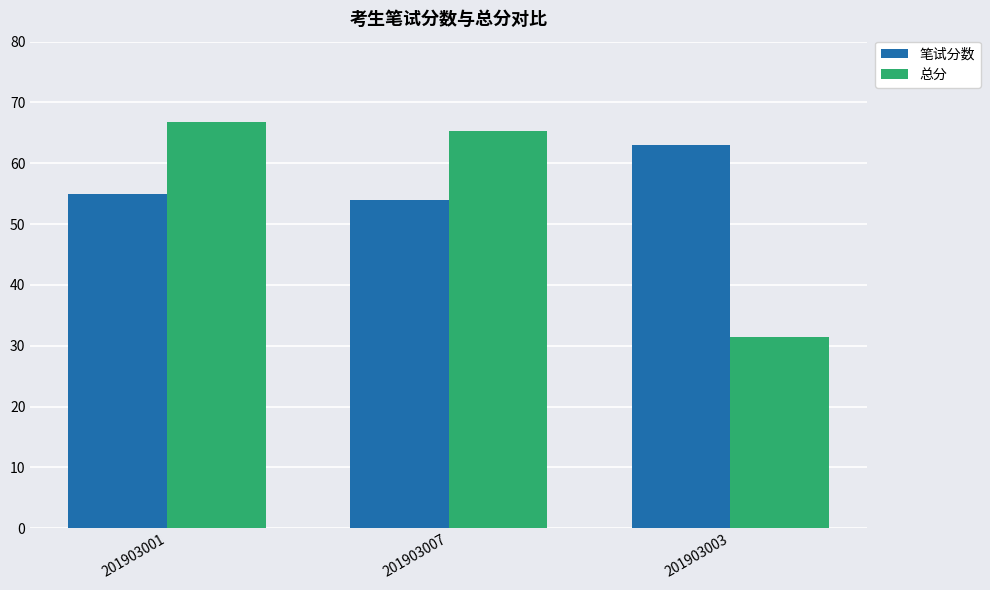

Is it true that 总分 equals 43.8 at 201903001?

False